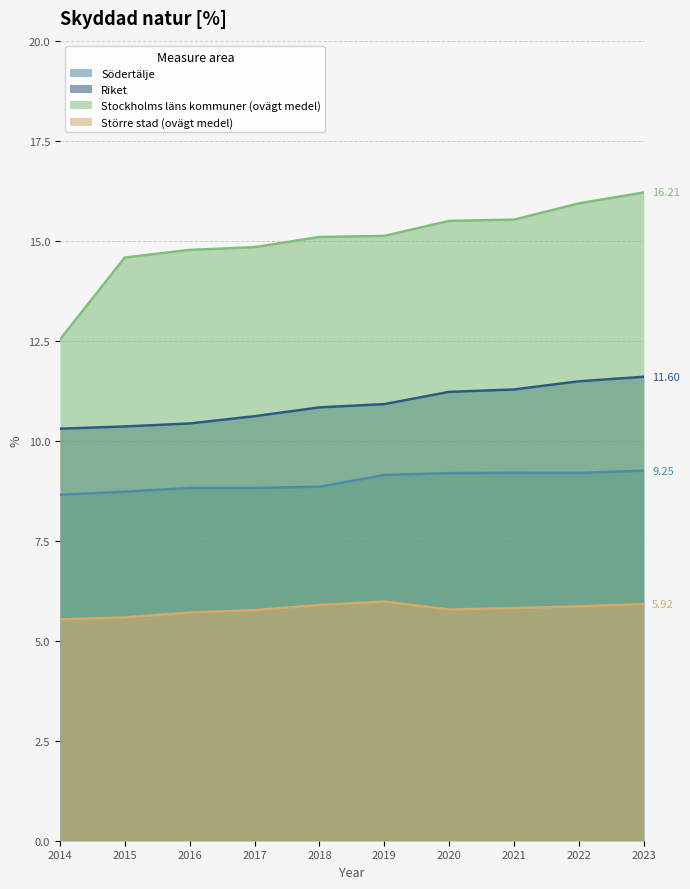

Reading right to left, what are all the values shown in this chart?

Södertälje: 9.3	9.2	9.2	9.2	9.1	8.8	8.8	8.8	8.7	8.6
Riket: 11.6	11.5	11.3	11.2	10.9	10.8	10.6	10.4	10.4	10.3
Stockholms läns kommuner (ovägt medel): 16.2	15.9	15.5	15.5	15.1	15.1	14.8	14.8	14.6	12.5
Större stad (ovägt medel): 5.9	5.9	5.8	5.8	6.0	5.9	5.8	5.7	5.6	5.5